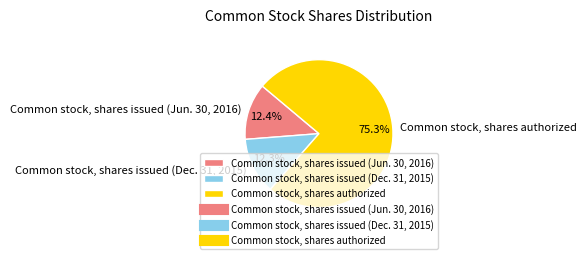

Which category has the biggest portion of the pie?

Common stock, shares authorized